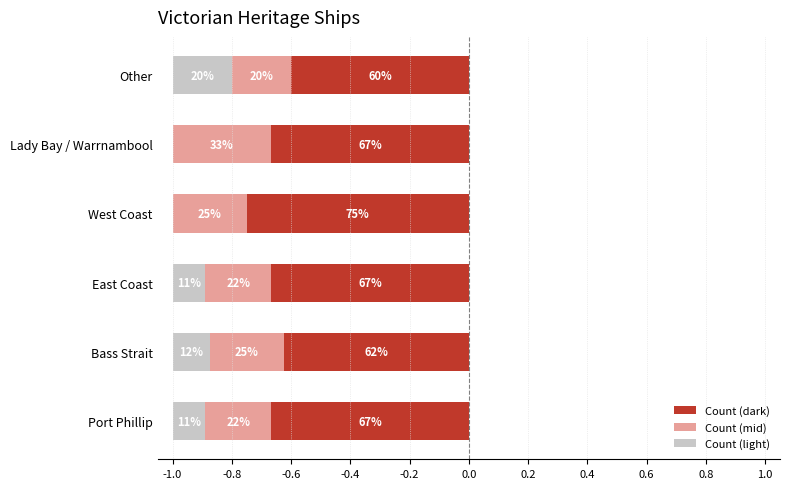

At West Coast, list the series in order from smallest to largest.

Count (dark), Count (mid), Count (light)